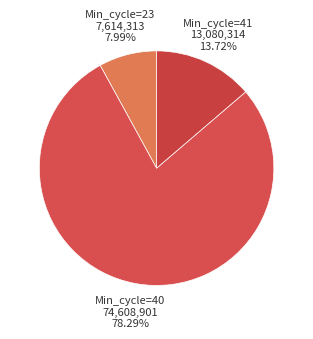

Count the number of slices in the pie.

3